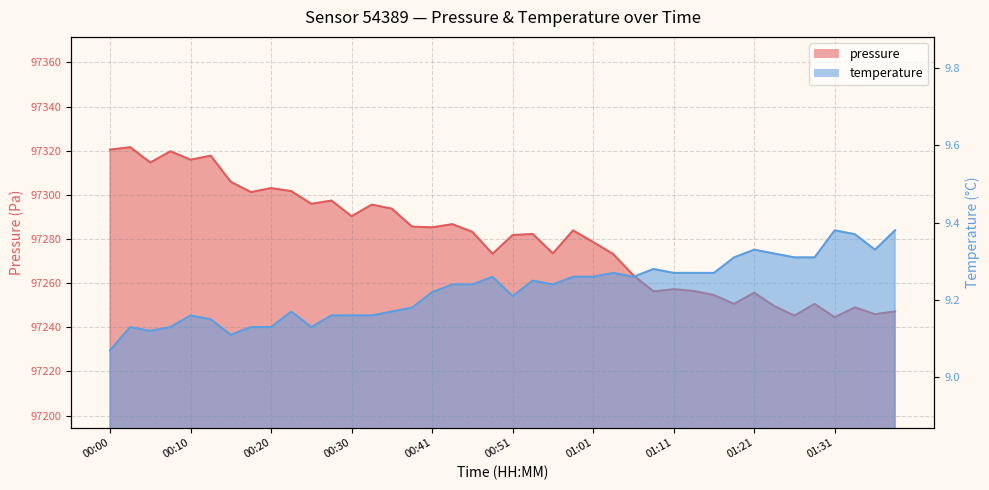

At how many categories does at least one series exceed 93242?

40